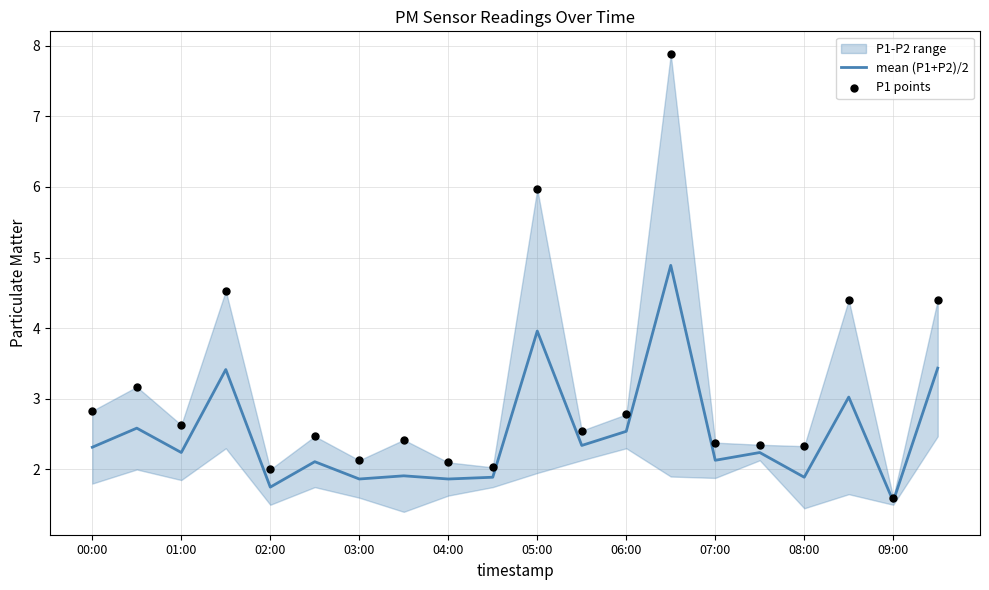

Which series contains the highest Y value?

P1 points